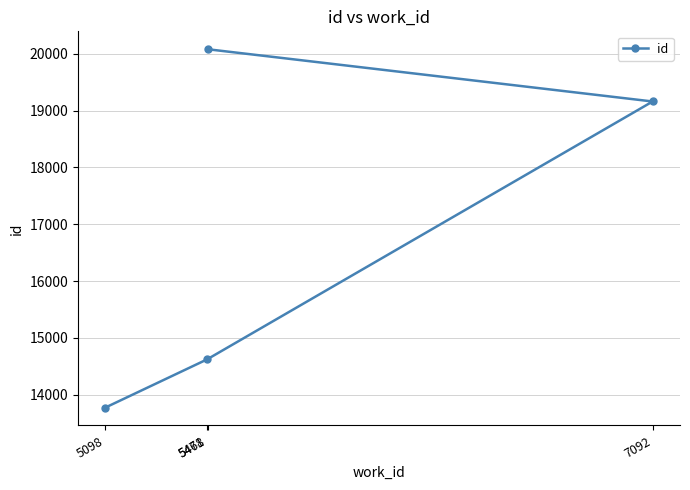

True or false: the data shows 26454 at 7092.

False